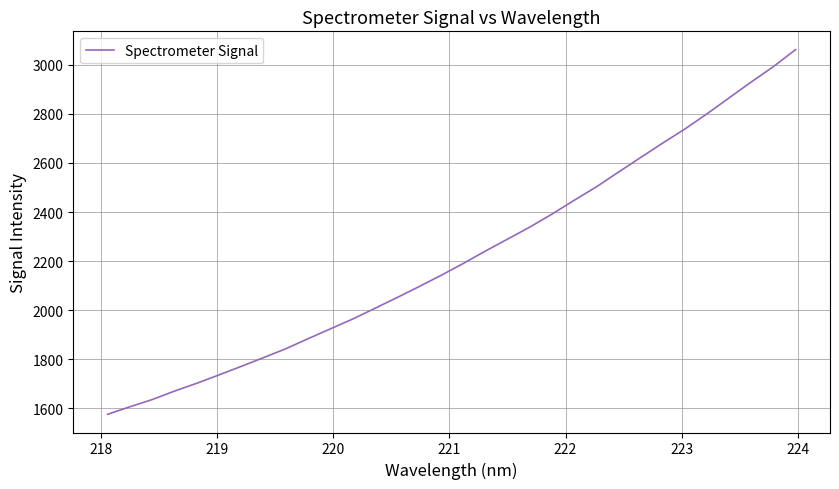

What is the difference between the maximum and minimum values?

1486.7